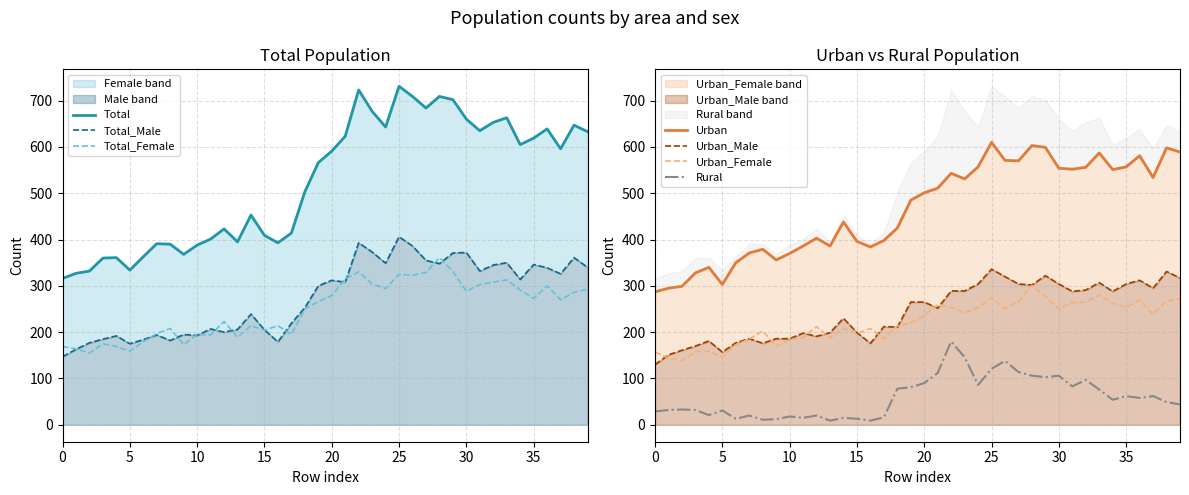

What is the difference between the highest and lowest values at 5?

188